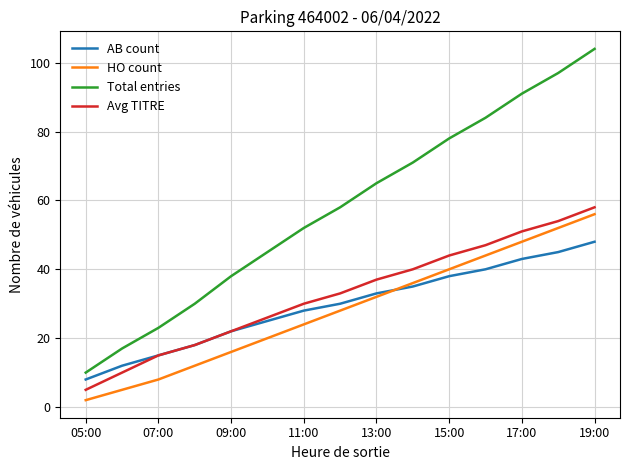

True or false: Total entries and HO count intersect in this chart.

False